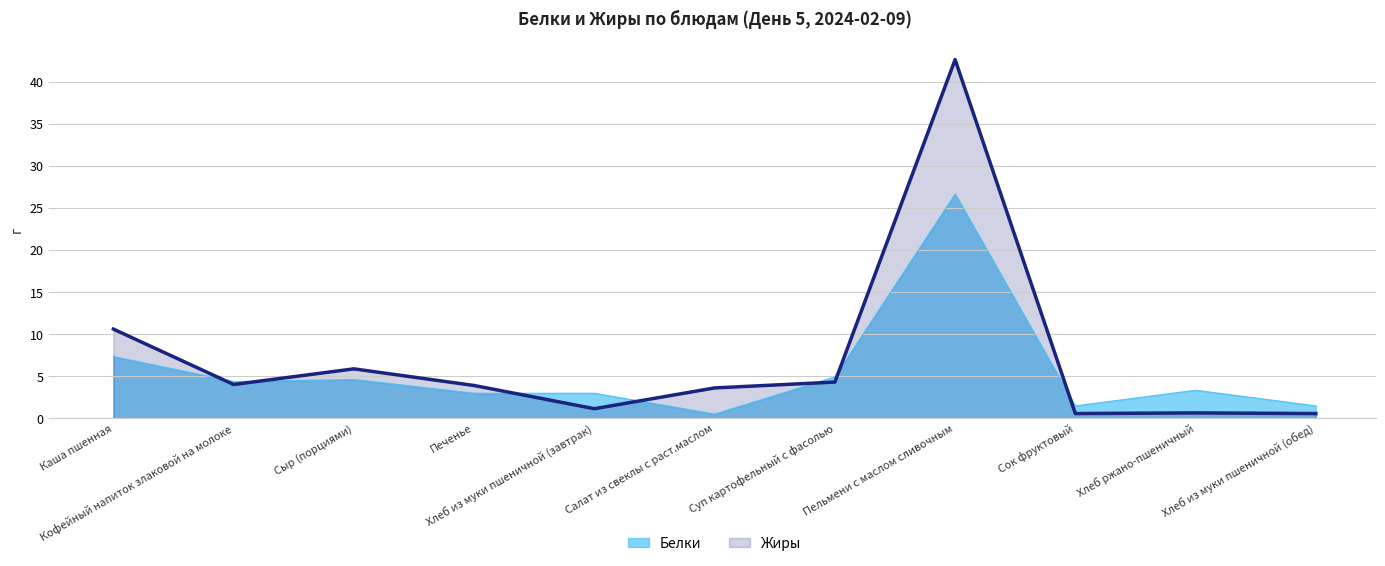

True or false: Белки has a value of 42.2 at Пельмени с маслом сливочным.

False